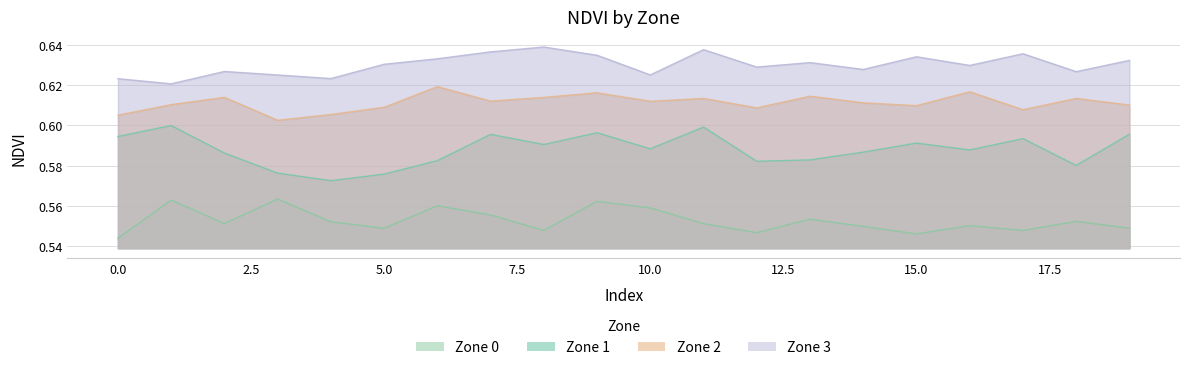

True or false: Zone 3 and Zone 1 intersect in this chart.

False